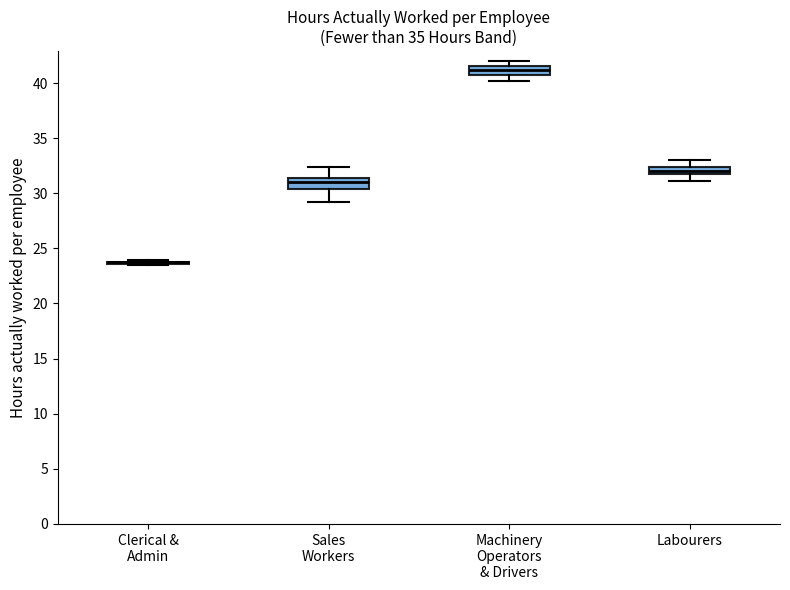

Where does the upper whisker of the box for Labourers end on the y-axis? The values are not printed on the chart, so give them approximately, as read against the axis.

33.0